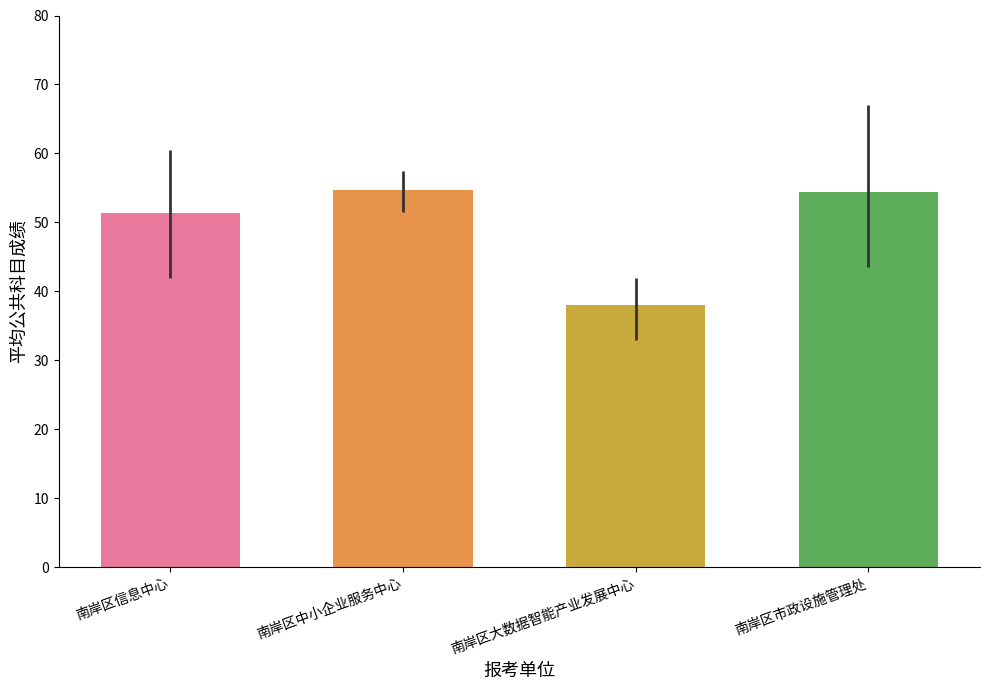

The chart shows a value of 17.1 at 南岸区市政设施管理处. True or false?

False